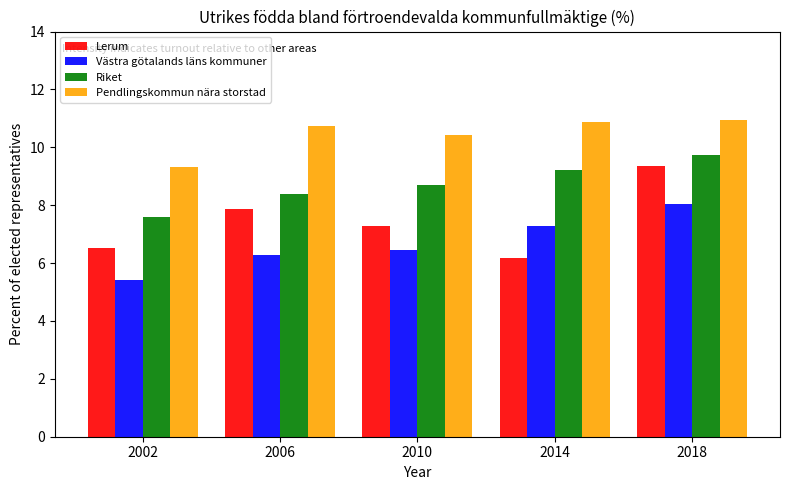

Which category has the lowest value across all series?

2002